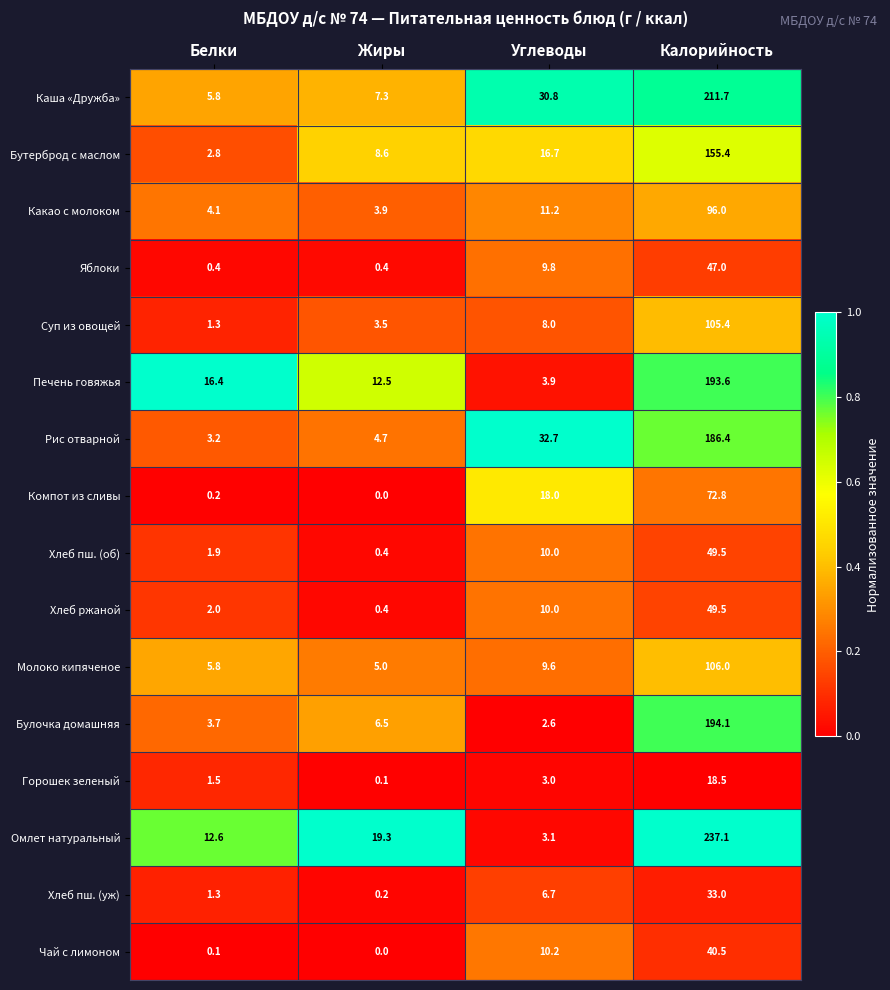

What is the spread (max minus min) of values at Углеводы?

30.1